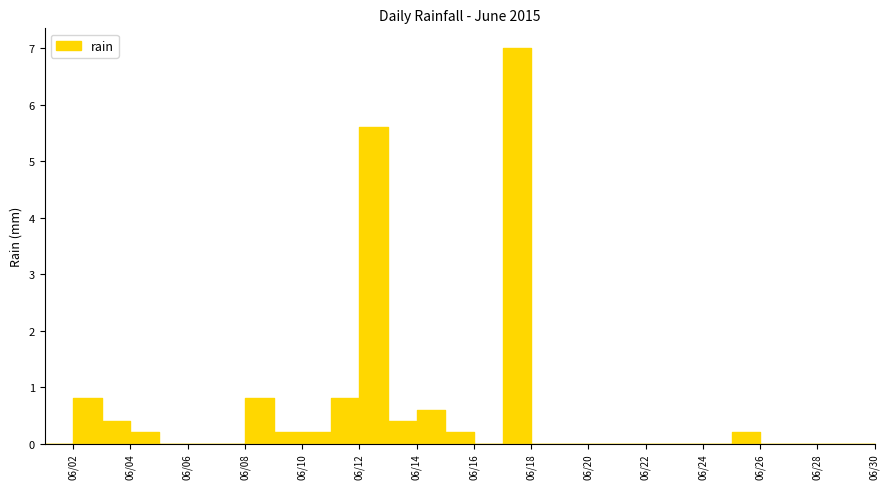

What is the sum of the values at 2015-06-01 and 2015-06-10?

0.2